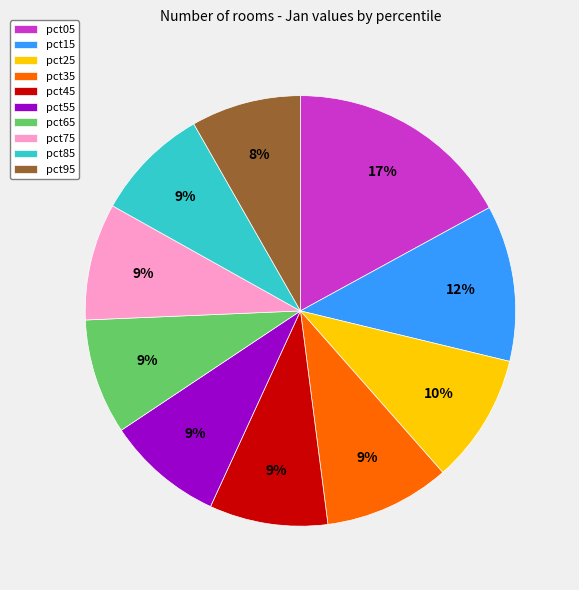

What is the ratio of the value at pct25 to the value at pct05?

0.6